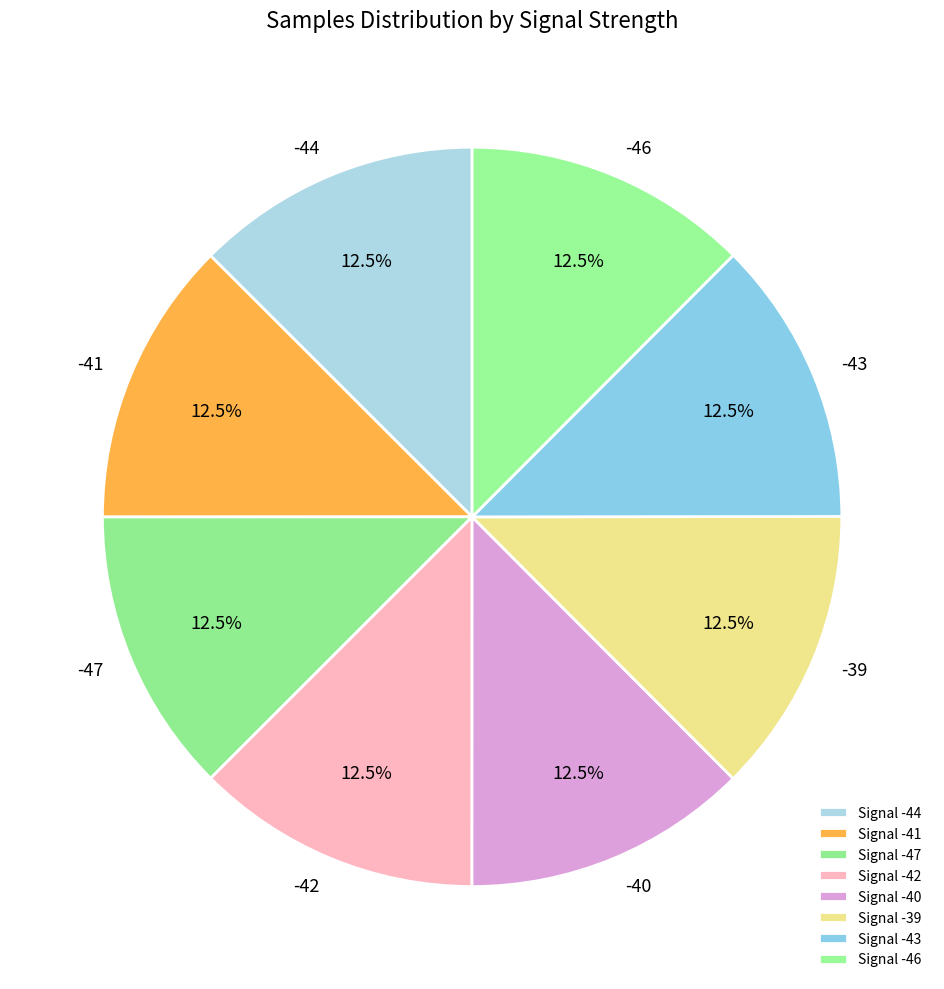

To the nearest percent, what is the average slice percentage?

12%